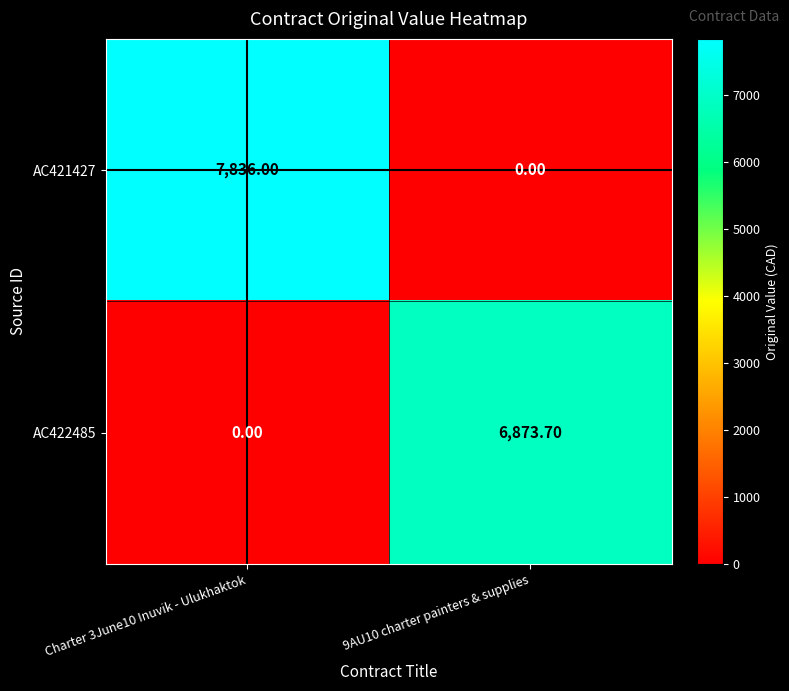

List the series in order of their peak value, lowest first.

AC422485, AC421427